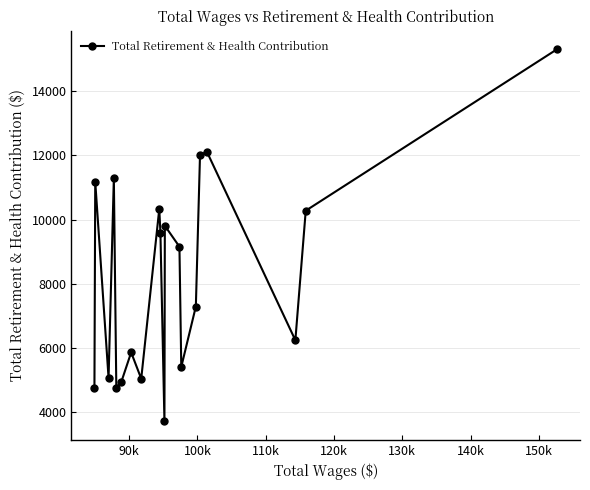

How many interior local peaks (higher than both neighbors) does the data have?

6